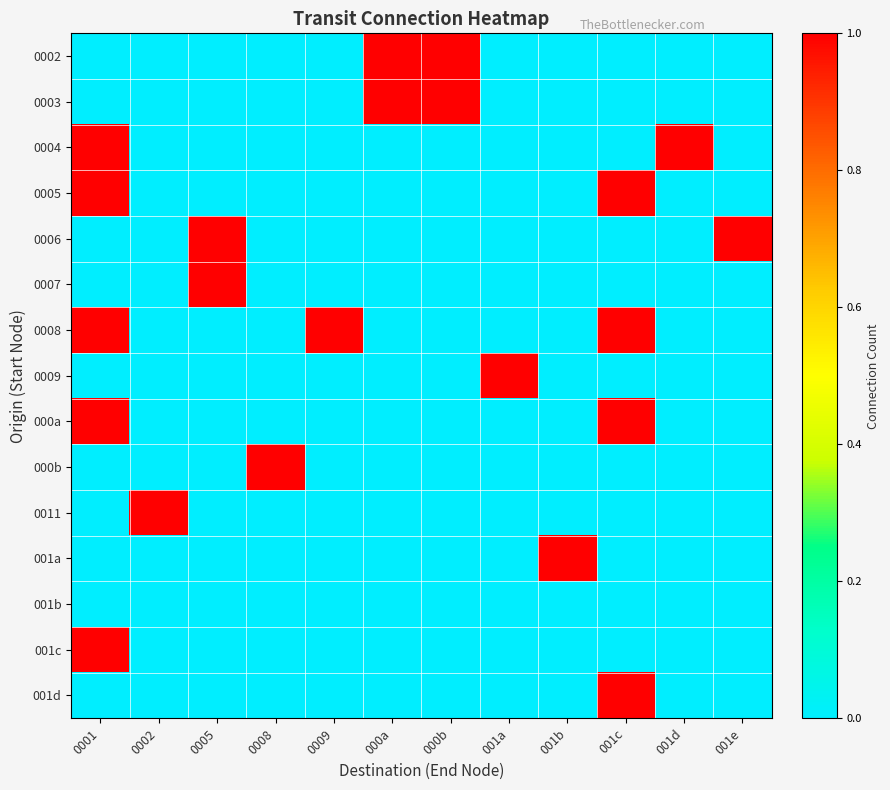

Which series has the largest total across all categories?

0008